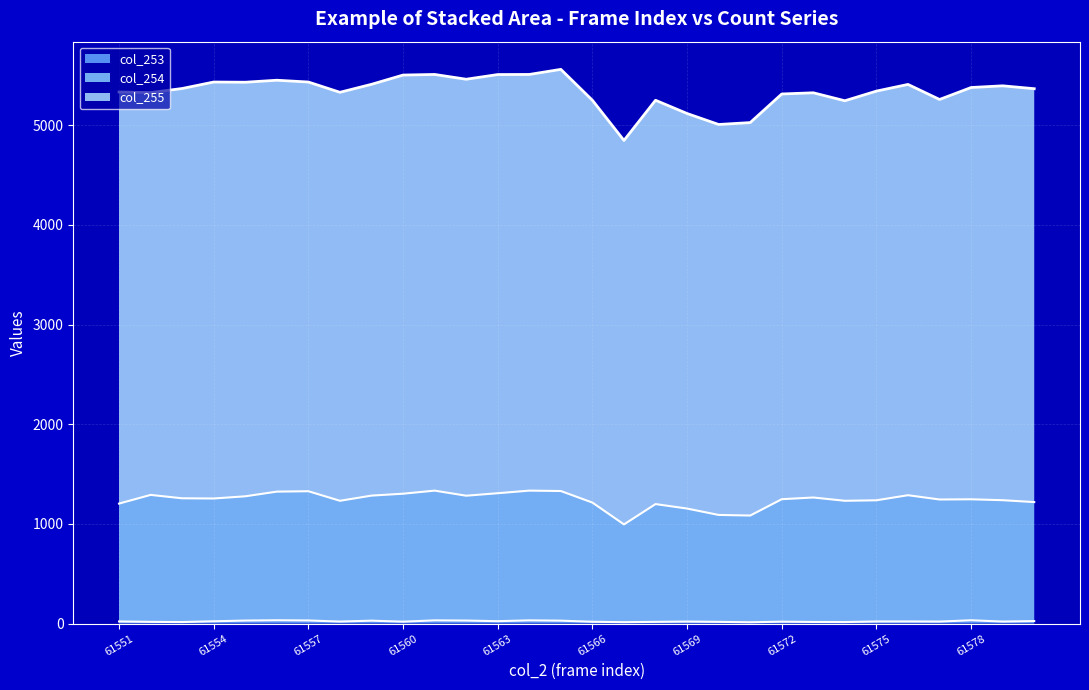

True or false: col_5 and col_253 cross at least once.

False